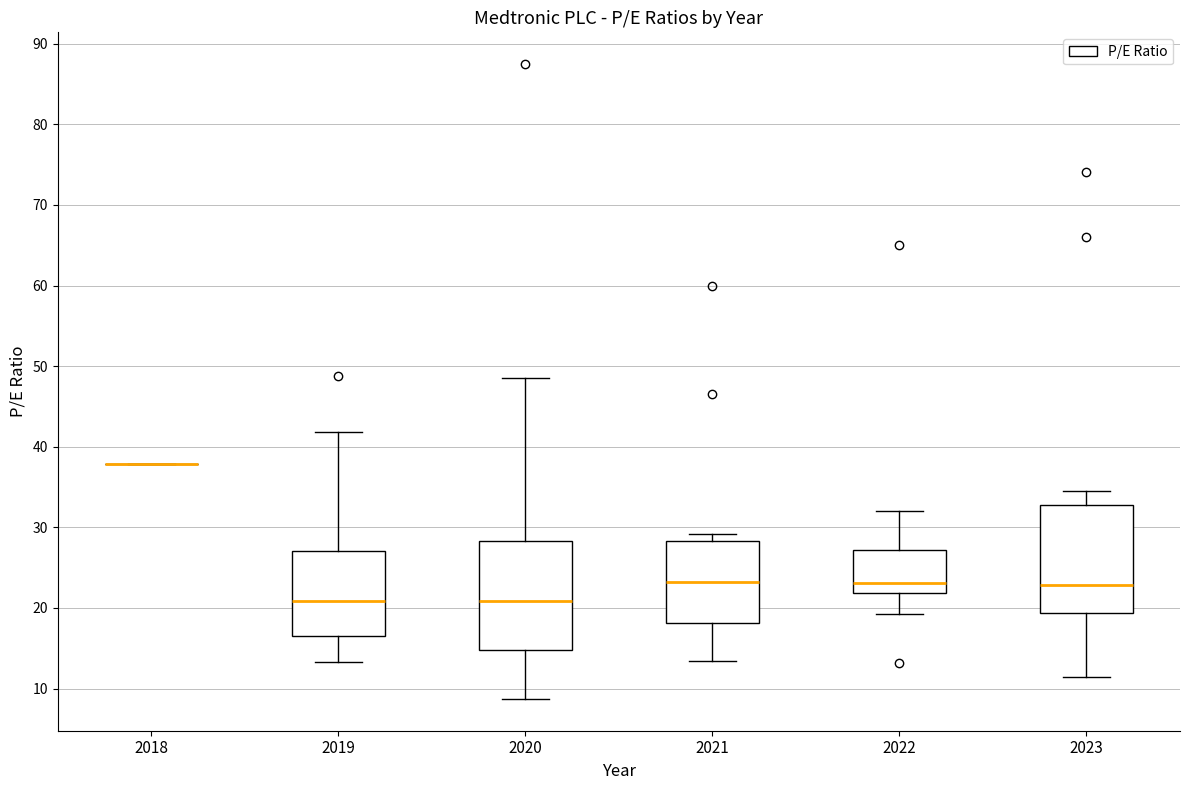

Reading left to right, read every box against the y-axis: the position of its median line, the range the box covers, and the ends of its whiskers. The values are not printed on the chart, so give them approximately, as read against the axis.

2018: box collapsed to a line at 38, whiskers 38 to 38
2019: median 21, box 16 to 27, whiskers 13 to 42
2020: median 21, box 15 to 28, whiskers 9 to 48
2021: median 23, box 18 to 28, whiskers 13 to 29
2022: median 23, box 22 to 27, whiskers 19 to 32
2023: median 23, box 19 to 33, whiskers 11 to 35